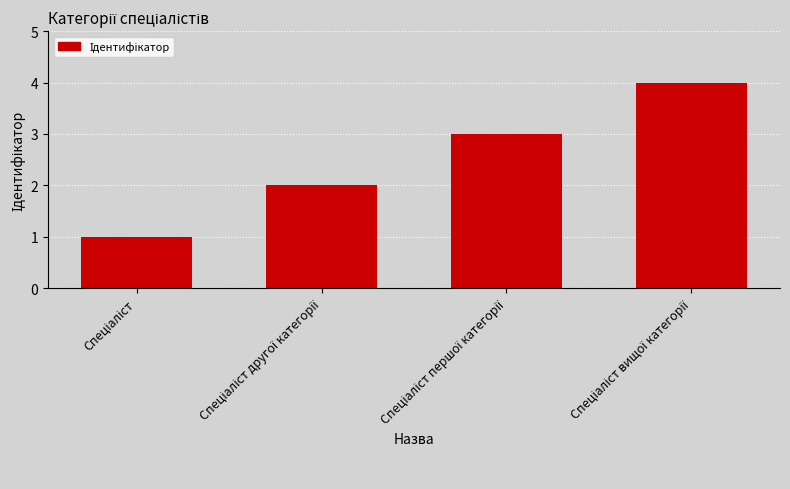

What is the difference between the maximum and minimum values?

3